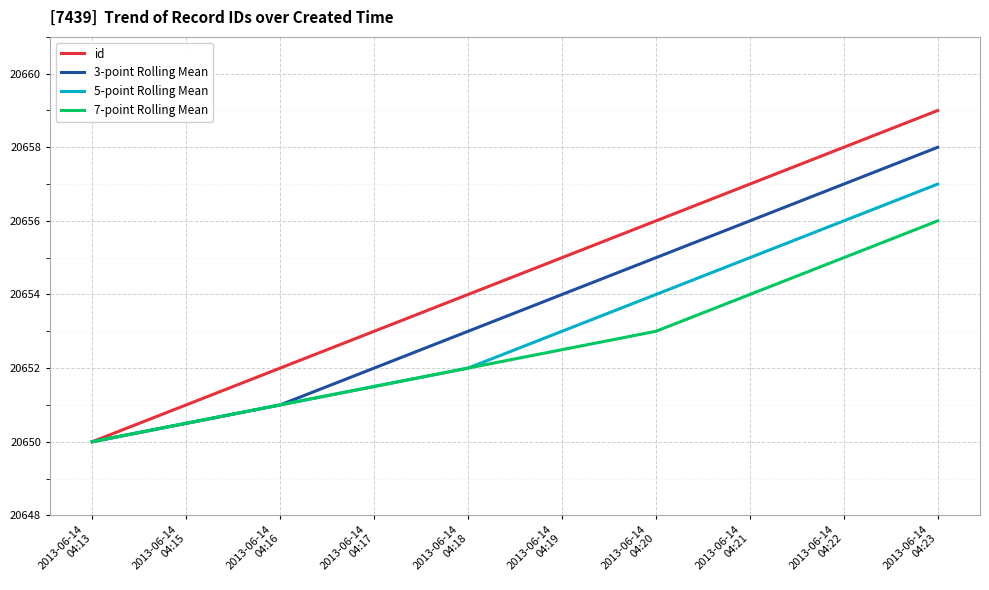

Does the chart display data point markers on the line(s)?

No